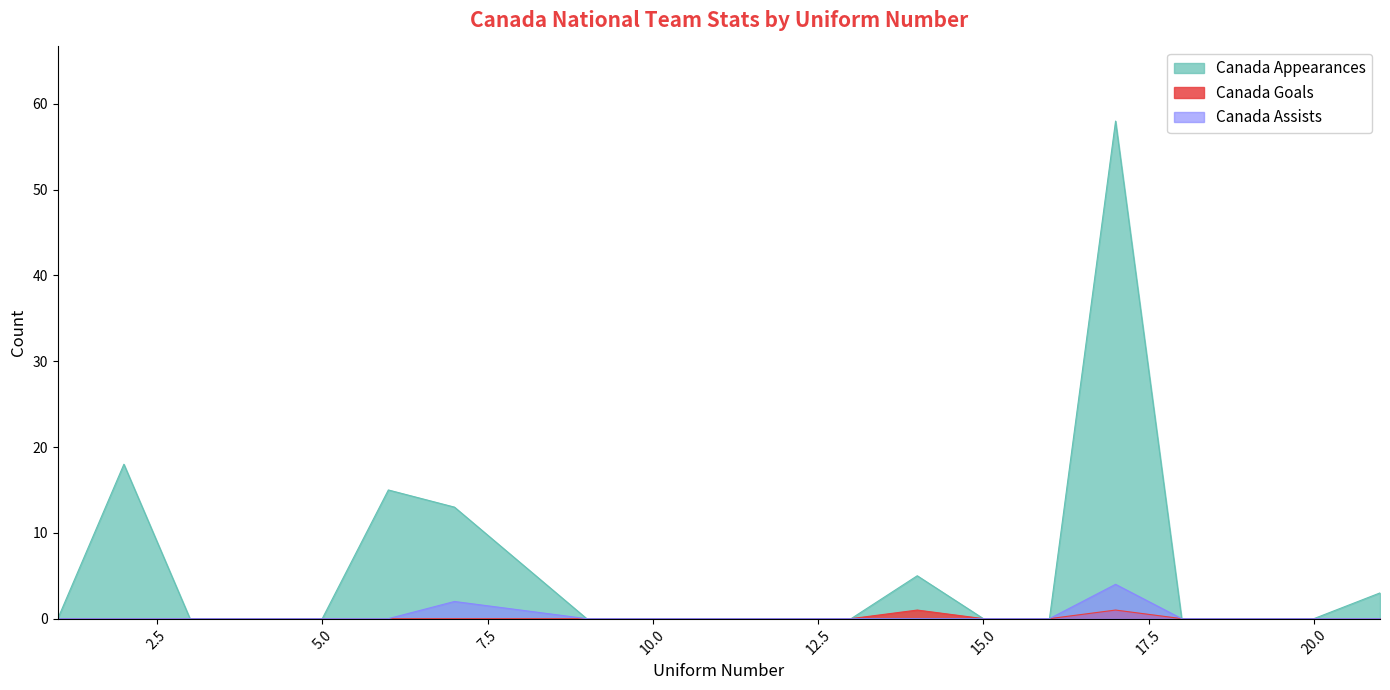

List the labels in order of Canada Appearances value, largest first.

17, 2, 6, 7, 14, 21, 1, 3, 4, 5, 9, 10, 11, 12, 13, 15, 16, 18, 19, 20